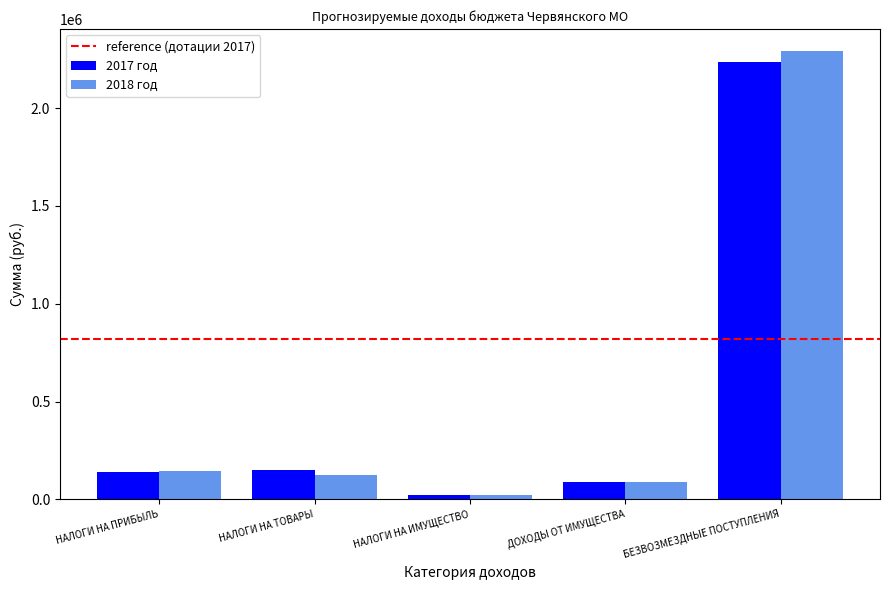

What is the total value across all series at БЕЗВОЗМЕЗДНЫЕ ПОСТУПЛЕНИЯ?

4522300